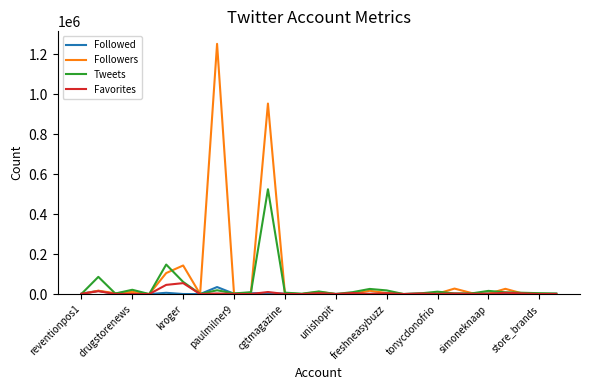

Which series has the largest range (max minus min)?

Followers